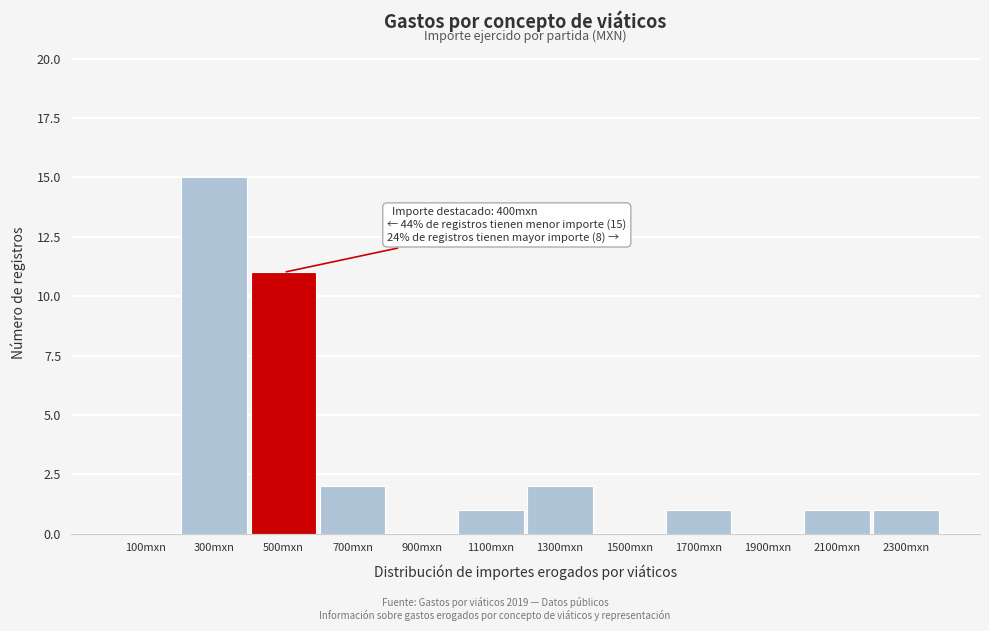

Which range on the x-axis has the tallest bar?

200 to 400